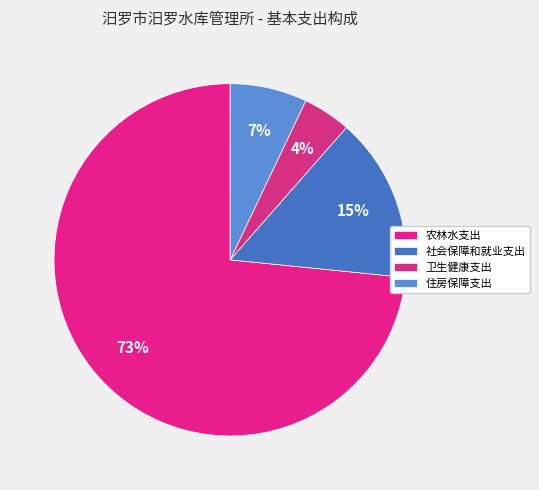

Does any single category account for the majority?

Yes